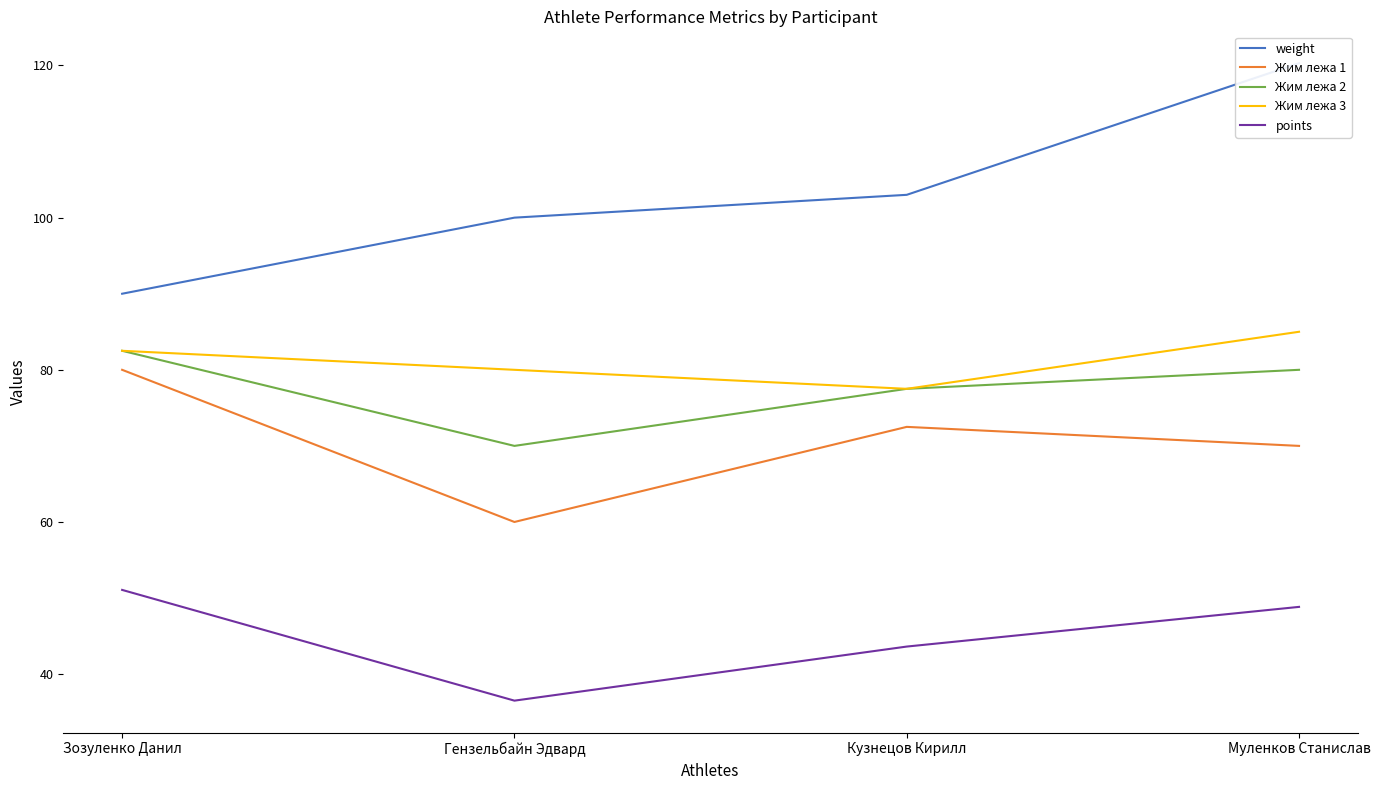

List the series in order of their peak value, highest first.

weight, Жим лежа 3, Жим лежа 2, Жим лежа 1, points